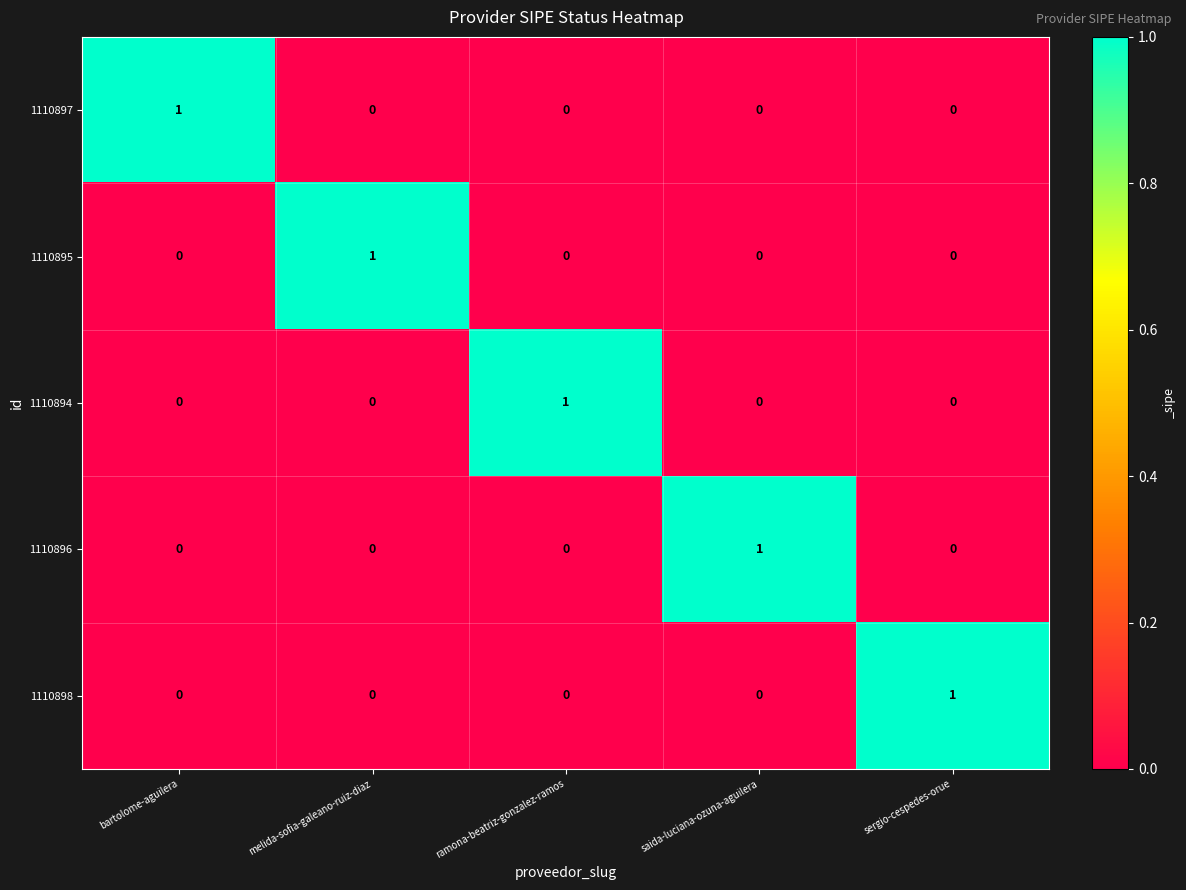

Reading left to right, list all the values displayed in this chart.

1110897: 1	0	0	0	0
1110895: 0	1	0	0	0
1110894: 0	0	1	0	0
1110896: 0	0	0	1	0
1110898: 0	0	0	0	1